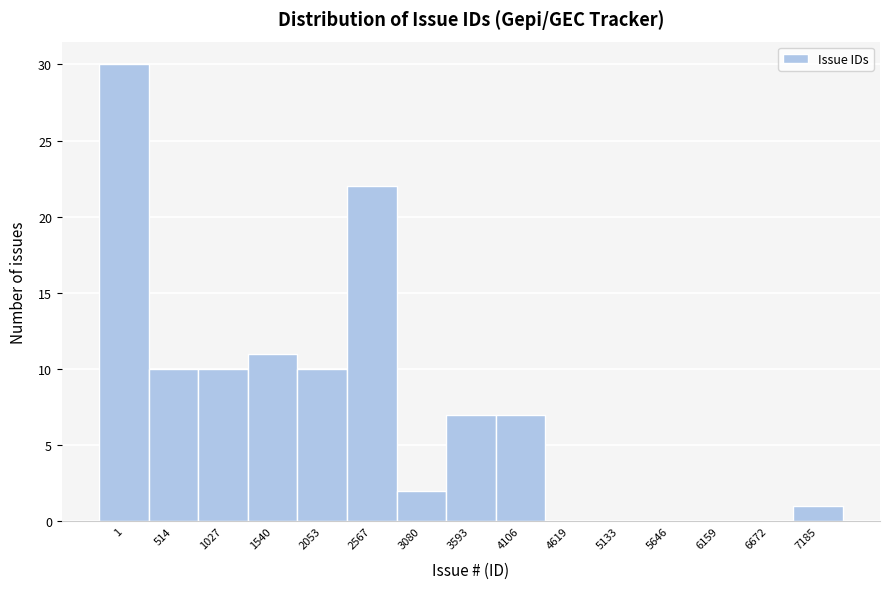

Reading right to left, transcribe all the data shown in this chart.

7185=1	6672=0	6159=0	5646=0	5133=0	4619=0	4106=7	3593=7	3080=2	2567=22	2053=10	1540=11	1027=10	514=10	1=30